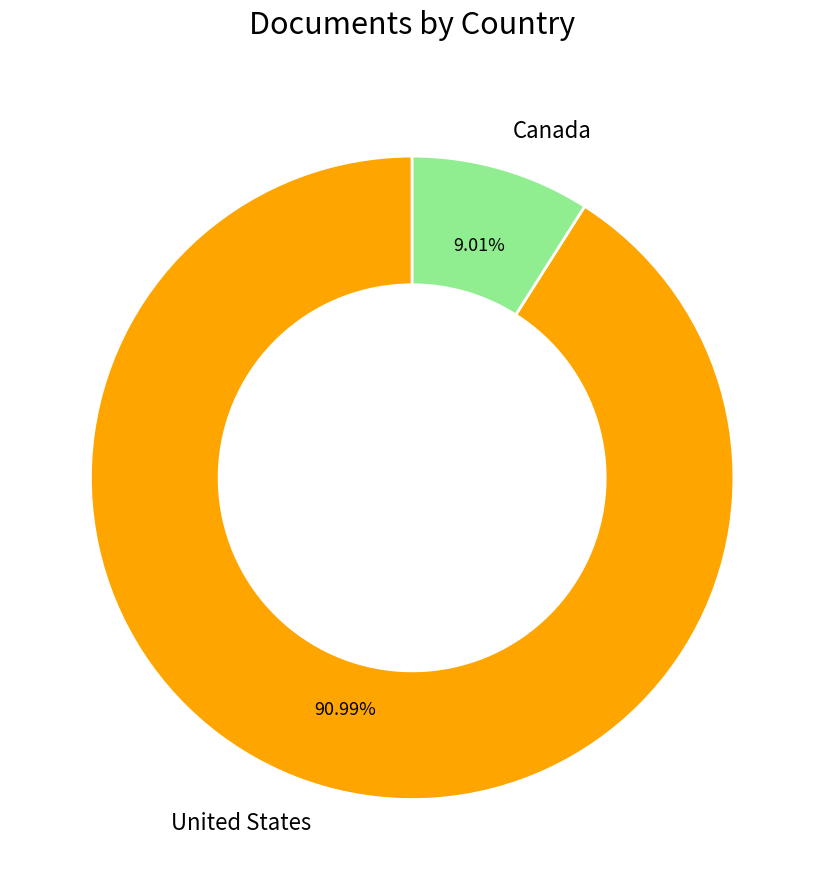

True or false: United States accounts for 91% of the total.

True